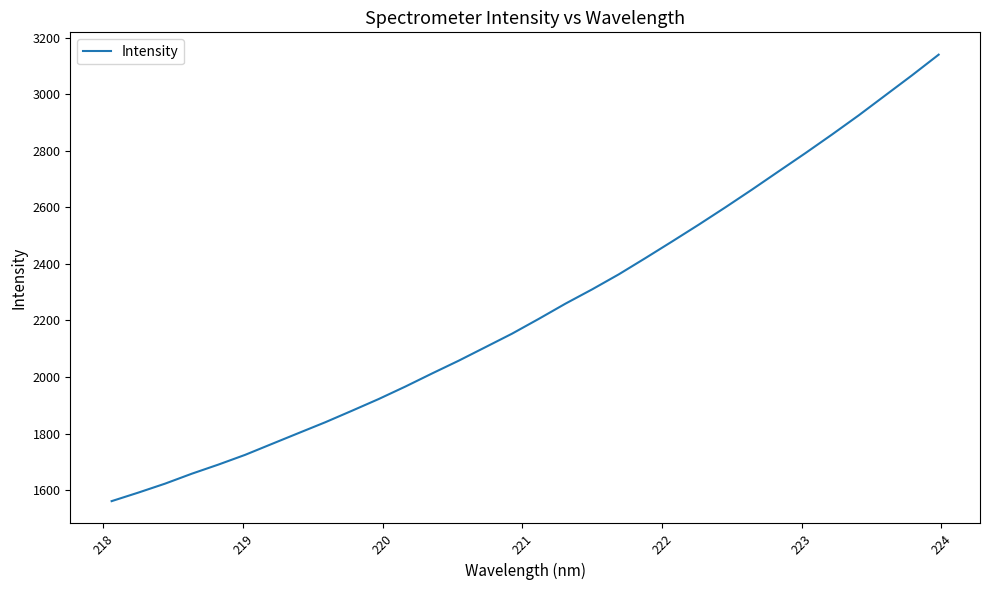

What is the greatest value displayed?

3140.3